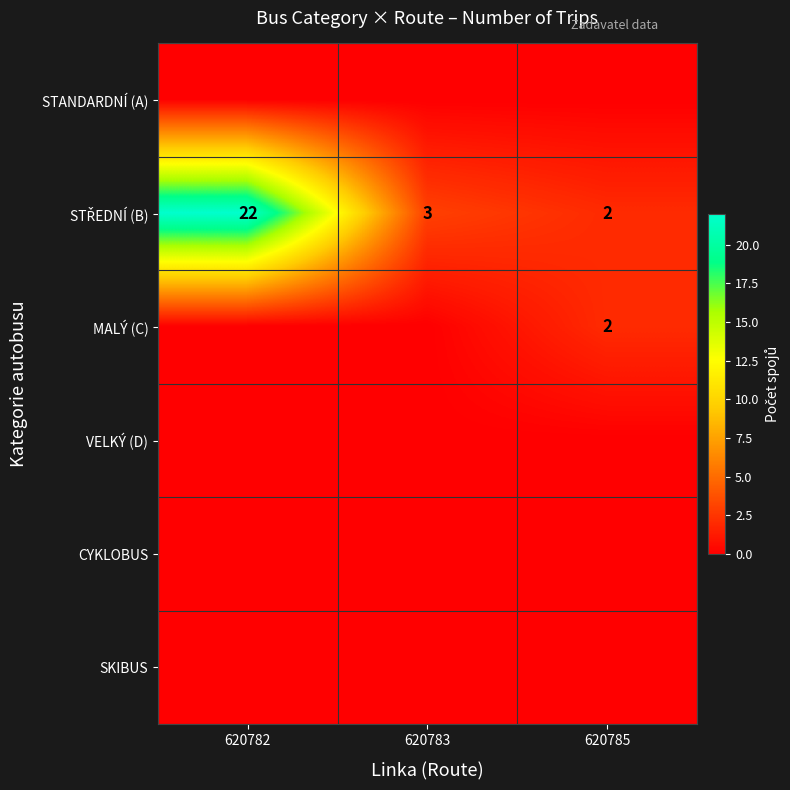

Which series has the widest spread of values?

STŘEDNÍ (B)